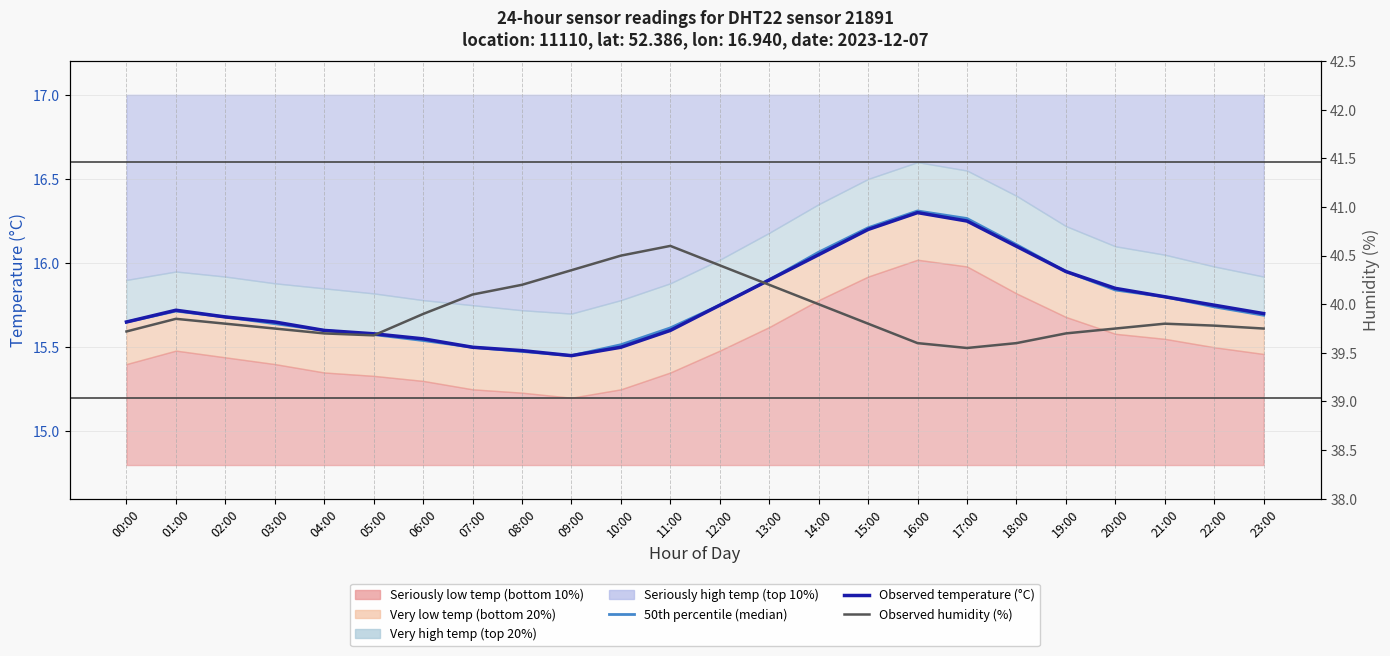

Reading left to right, what are all the values shown in this chart?

50th percentile (median temp): 00:00=15.7	01:00=15.7	02:00=15.7	03:00=15.6	04:00=15.6	05:00=15.6	06:00=15.5	07:00=15.5	08:00=15.5	09:00=15.4	10:00=15.5	11:00=15.6	12:00=15.8	13:00=15.9	14:00=16.1	15:00=16.2	16:00=16.3	17:00=16.3	18:00=16.1	19:00=15.9	20:00=15.8	21:00=15.8	22:00=15.7	23:00=15.7
Observed temperature (°C): 00:00=15.7	01:00=15.7	02:00=15.7	03:00=15.7	04:00=15.6	05:00=15.6	06:00=15.6	07:00=15.5	08:00=15.5	09:00=15.4	10:00=15.5	11:00=15.6	12:00=15.8	13:00=15.9	14:00=16.1	15:00=16.2	16:00=16.3	17:00=16.2	18:00=16.1	19:00=15.9	20:00=15.8	21:00=15.8	22:00=15.8	23:00=15.7
Observed humidity (%): 00:00=39.7	01:00=39.9	02:00=39.8	03:00=39.8	04:00=39.7	05:00=39.7	06:00=39.9	07:00=40.1	08:00=40.2	09:00=40.4	10:00=40.5	11:00=40.6	12:00=40.4	13:00=40.2	14:00=40.0	15:00=39.8	16:00=39.6	17:00=39.5	18:00=39.6	19:00=39.7	20:00=39.8	21:00=39.8	22:00=39.8	23:00=39.8